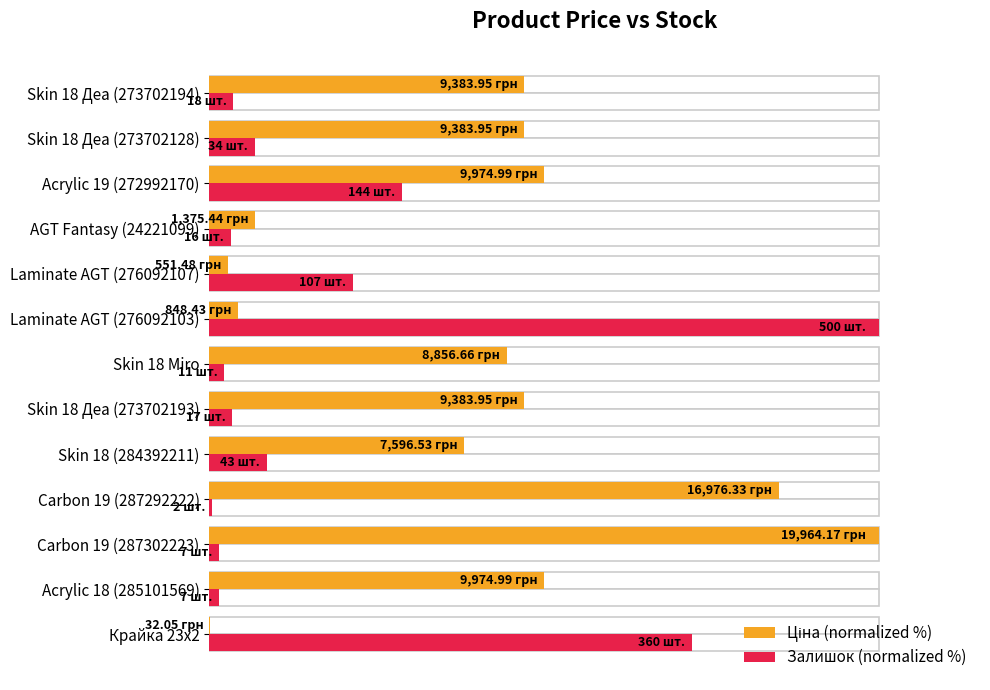

The value of Ціна (normalized %) at Skin 18 (284392211) is 58.7. True or false?

False